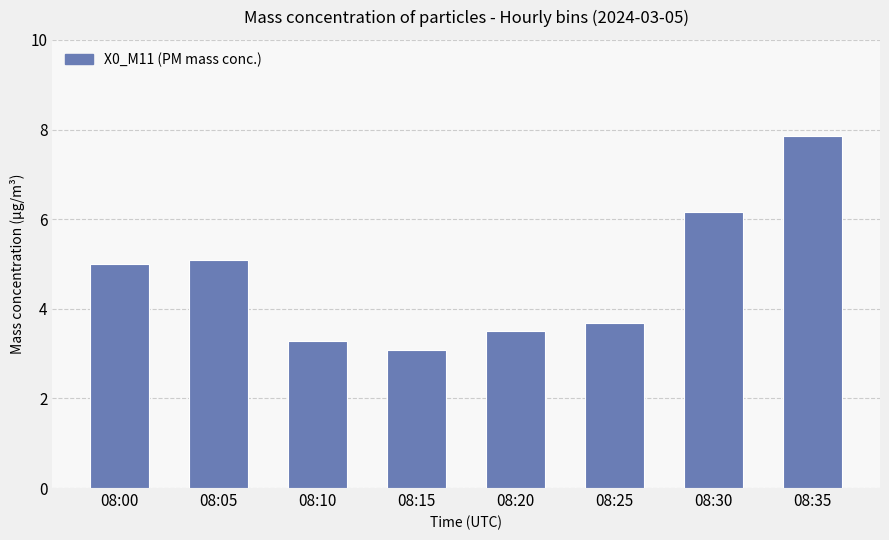

Count the number of categories in the chart.

8